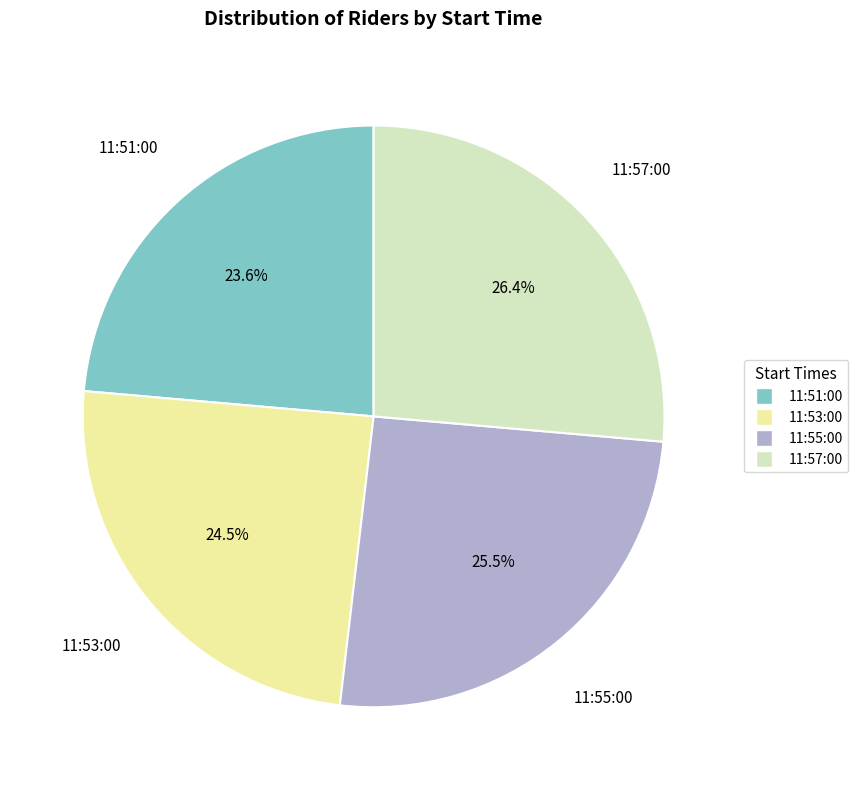

Which slice is the smallest?

11:51:00